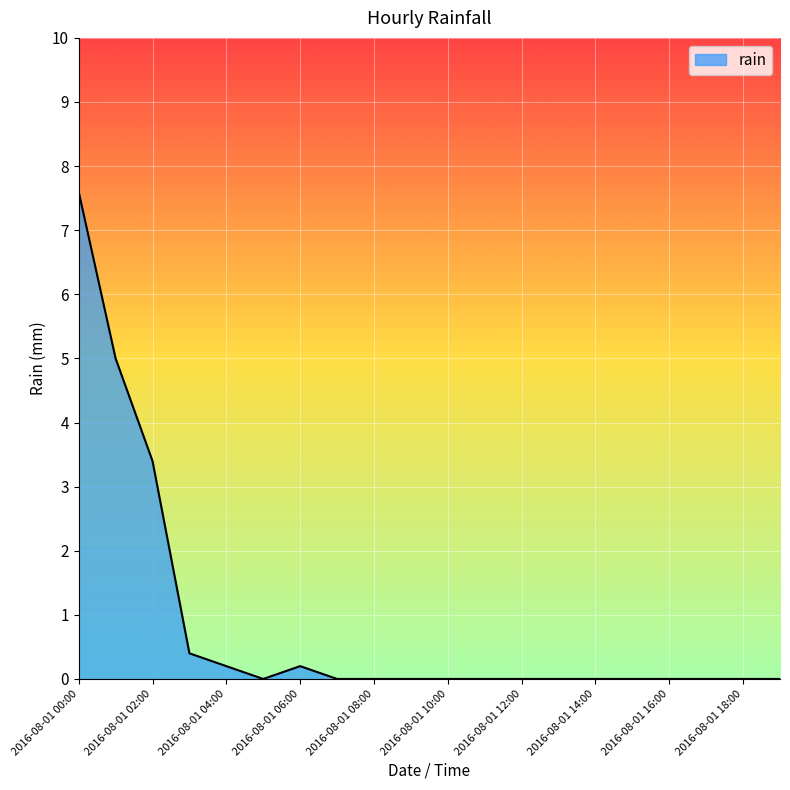

What is the difference between the maximum and minimum values?

7.6